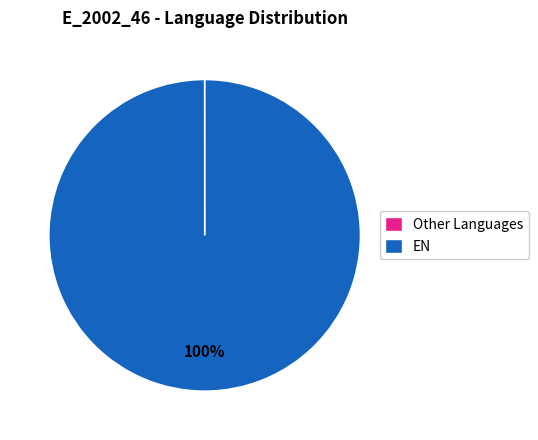

Which slice is the largest?

EN